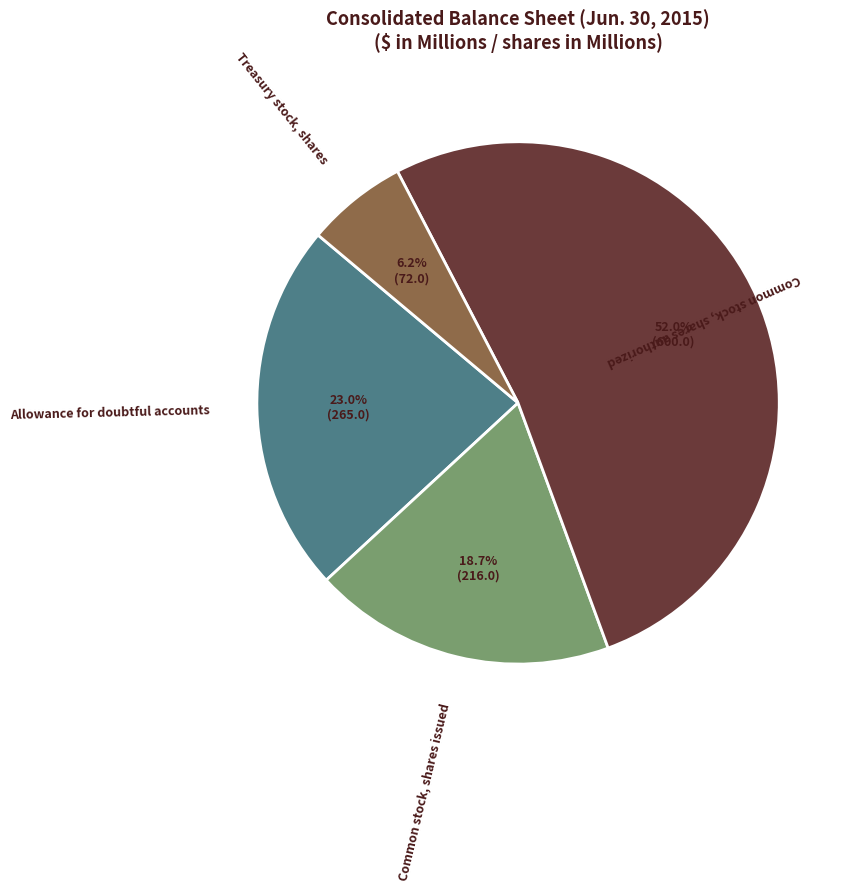

Is there a majority slice in this chart?

Yes